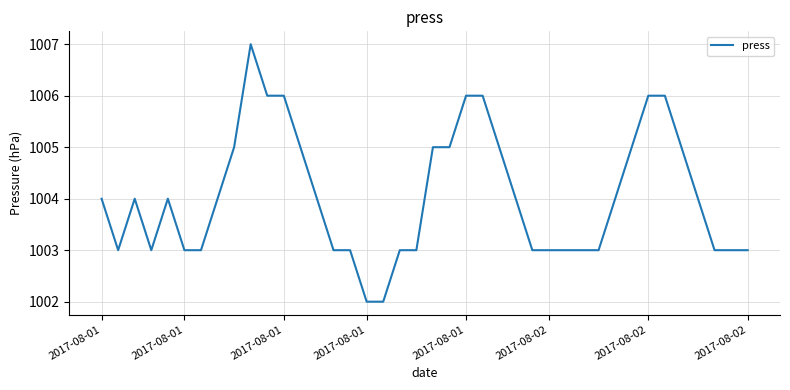

What is the difference between the maximum and minimum values?

5